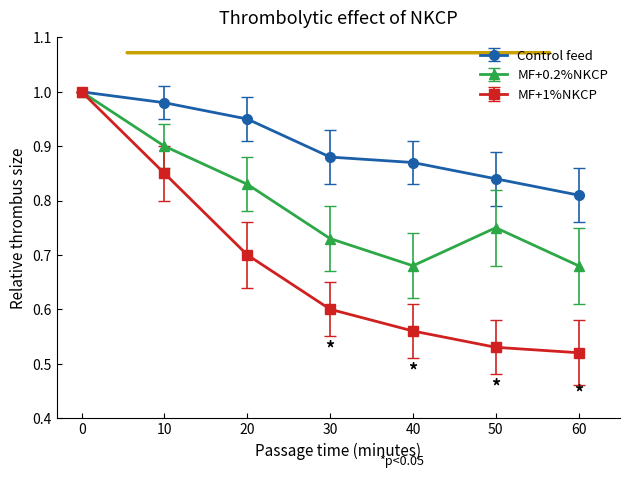

At which label is Control feed closest to 0?

60